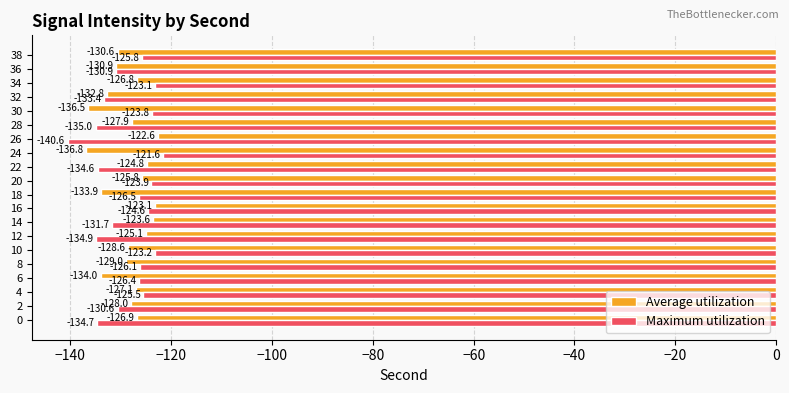

Which series has the largest total across all categories?

Average utilization